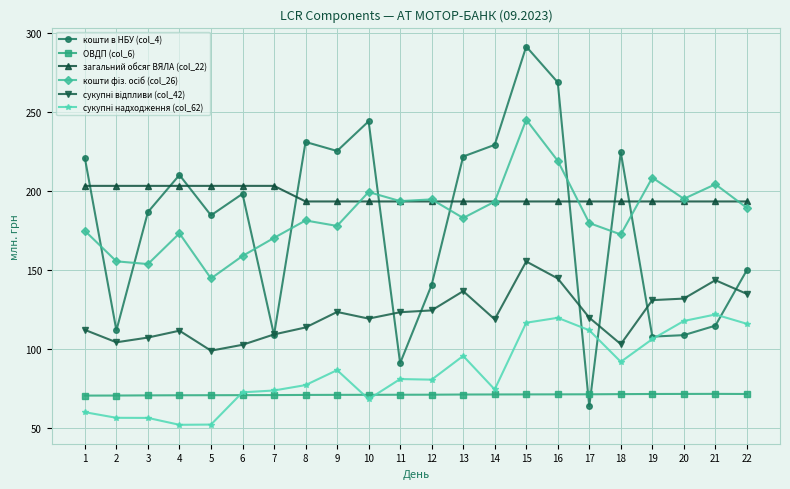

True or false: ОВДП (col_6) and кошти в НБУ (col_4) cross at least once.

True